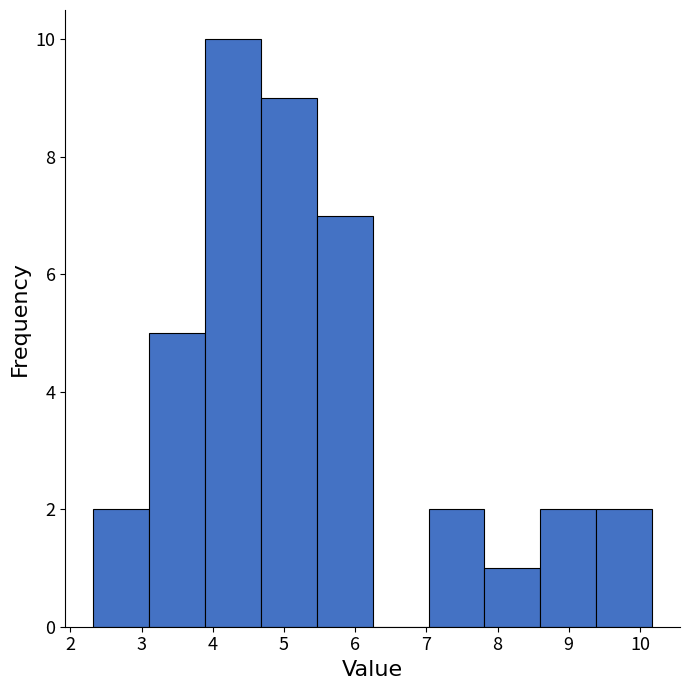

Reading left to right, list every bar in this chart as the range it spans on the x-axis followed by its height. Neither the bar edges nor the heights are printed on the chart, so give them approximately, as read against the axes.

2.3 to 3.1: 2
3.1 to 3.9: 5
3.9 to 4.7: 10
4.7 to 5.5: 9
5.5 to 6.2: 7
6.2 to 7.0: 0
7.0 to 7.8: 2
7.8 to 8.6: 1
8.6 to 9.4: 2
9.4 to 10.2: 2